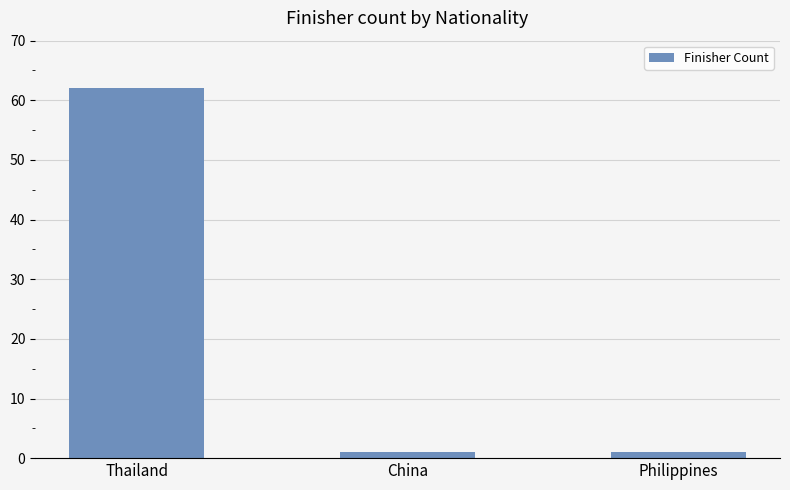

What is the label of the 3rd bar from the left?

Philippines